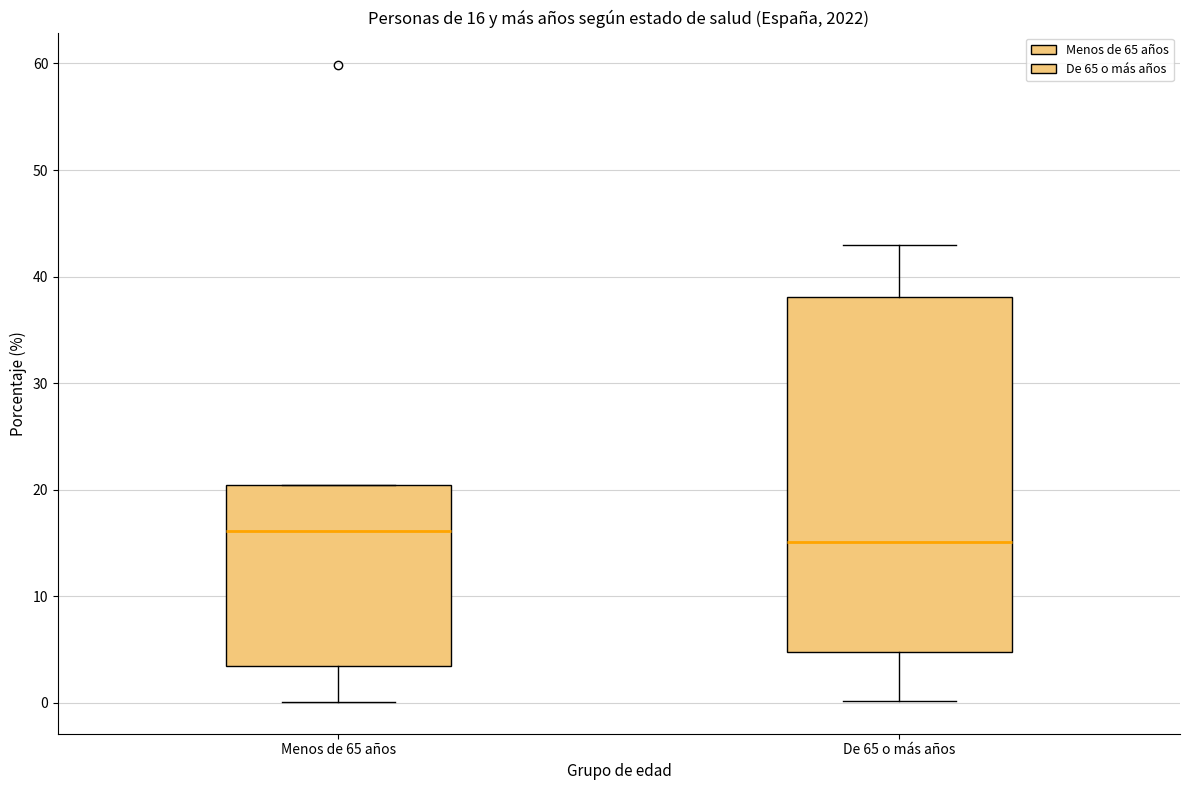

Which box has the highest median line?

Menos de 65 años